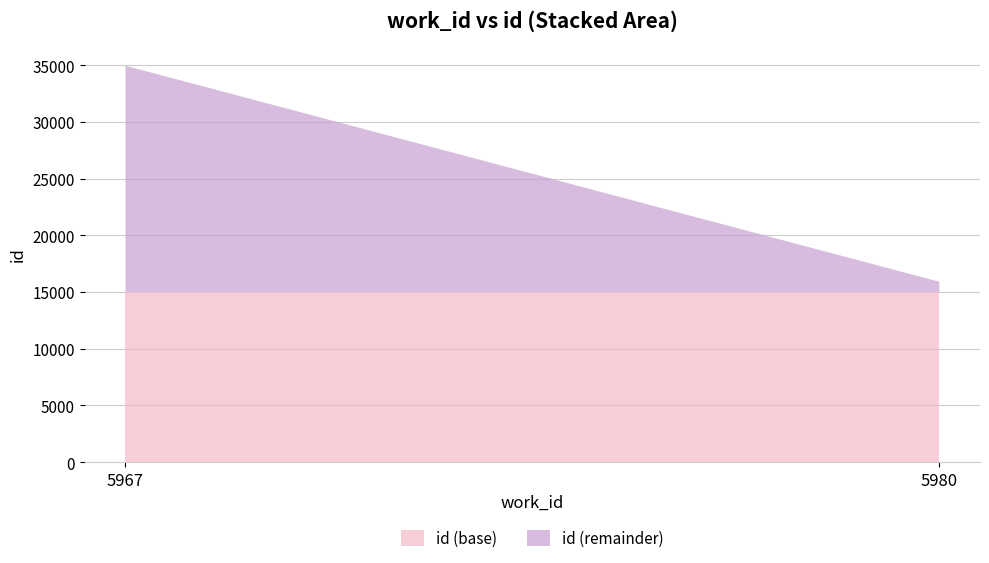

Reading left to right, transcribe the values for id (base).

15000	15000